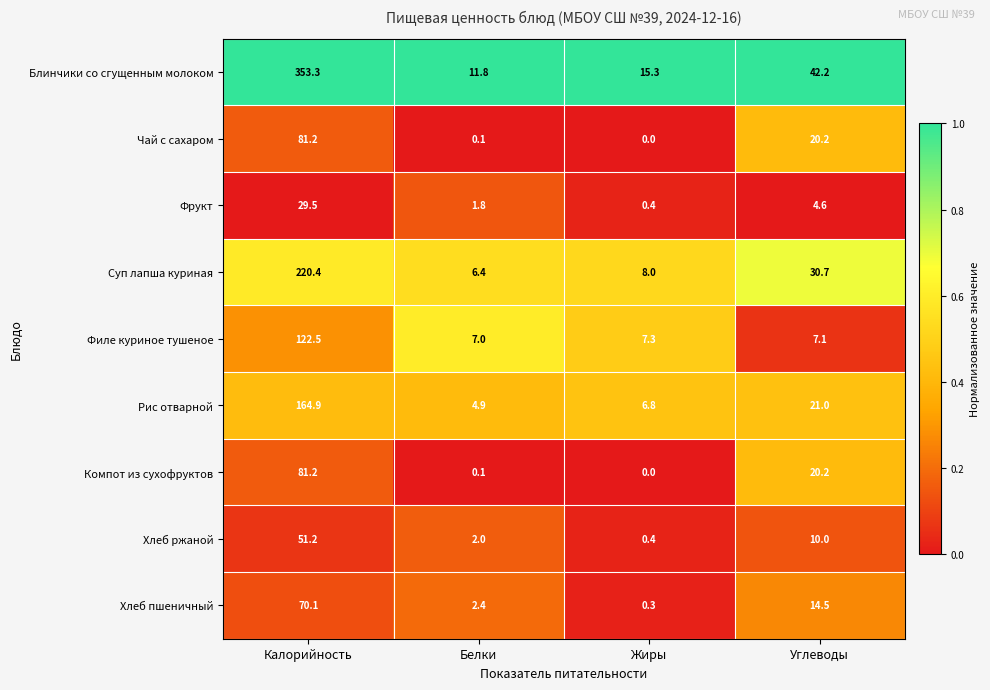

What is the difference between the second highest and minimum values in the Блинчики со сгущенным молоком series?

30.4